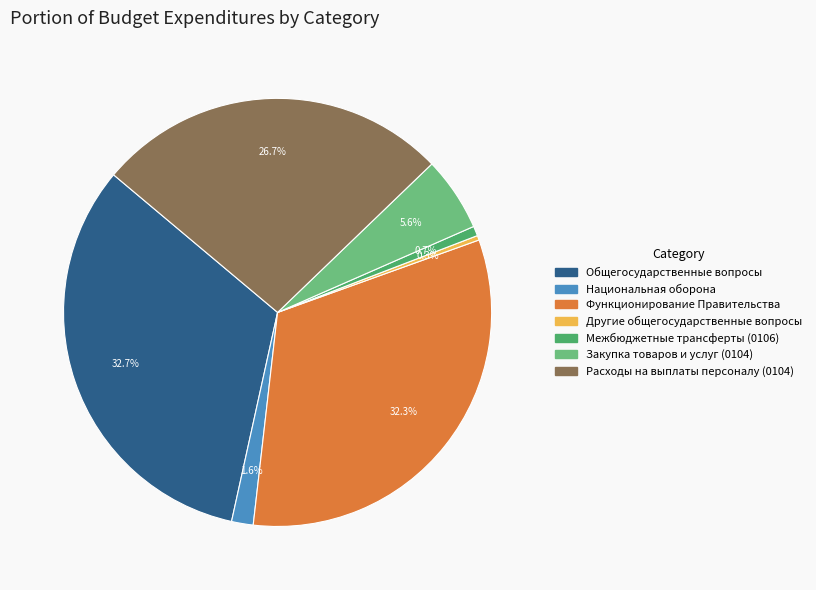

Is there any slice that represents more than half of the pie?

No